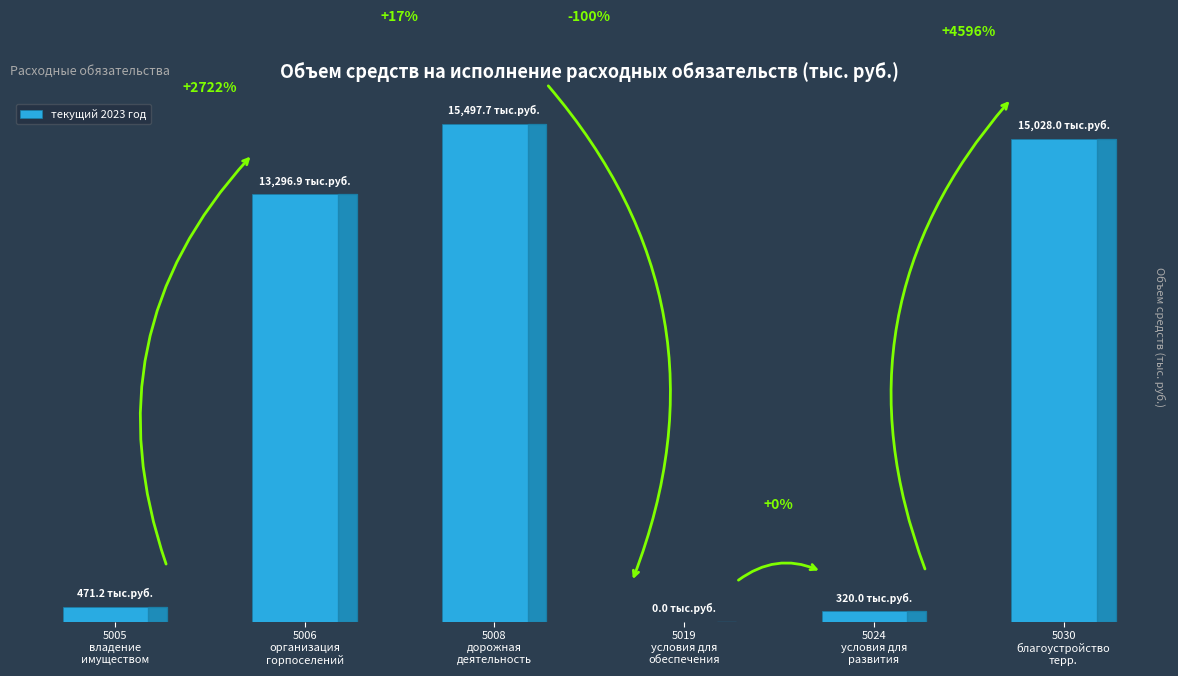

What is the change in value from 5019
условия для
обеспечения to 5030
благоустройство
терр.?

+15028.0